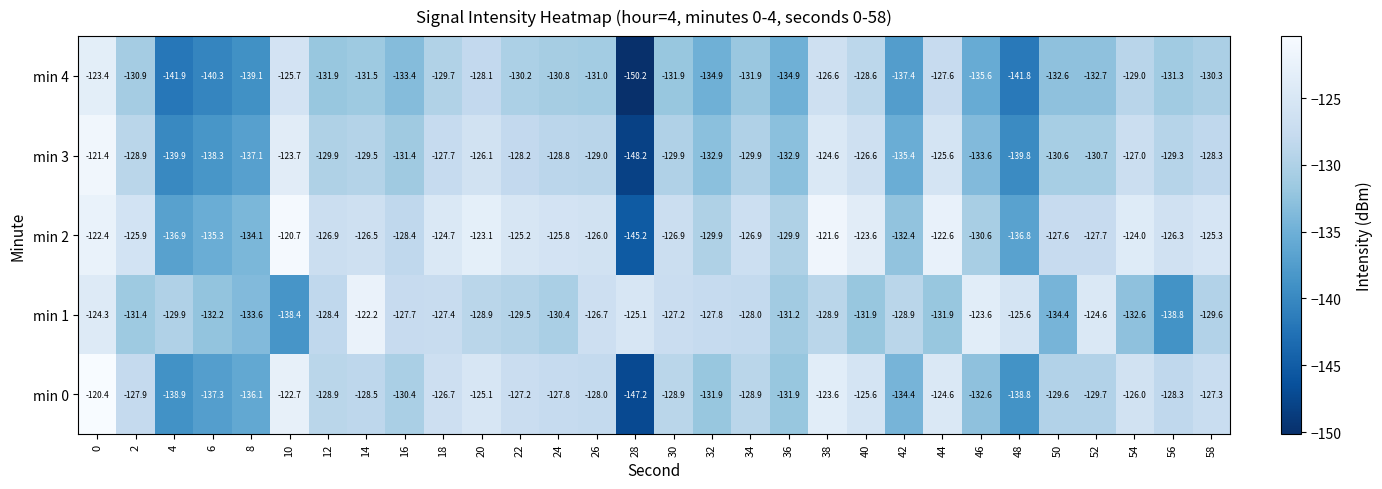

True or false: min 3 has a value of -125.6 at 44.

True